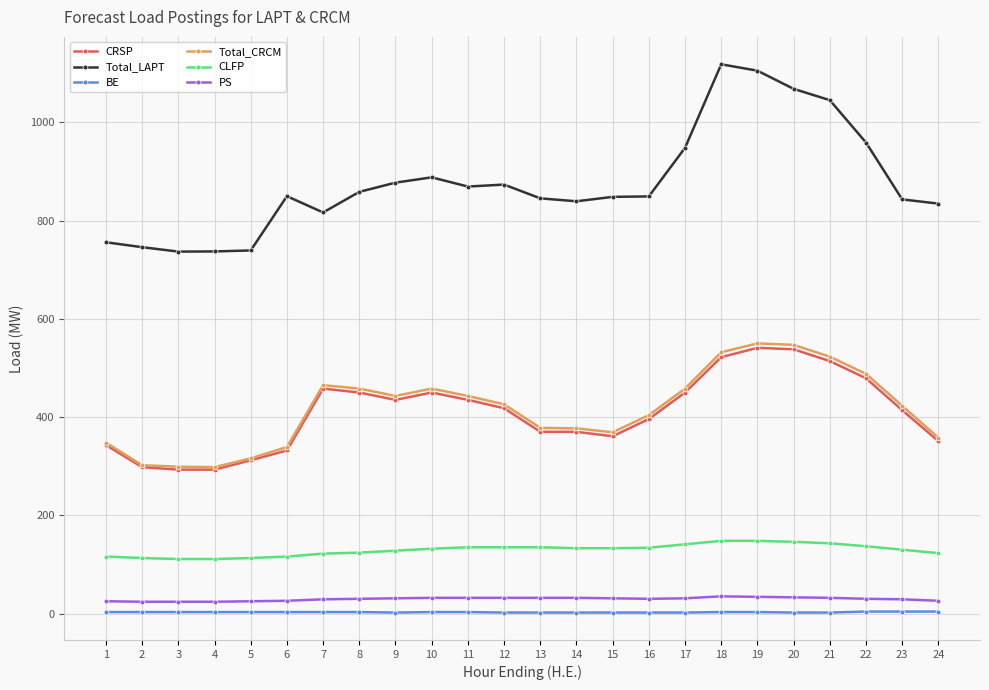

Is the value of CRSP at 24 greater than the value of CLFP at 15?

Yes